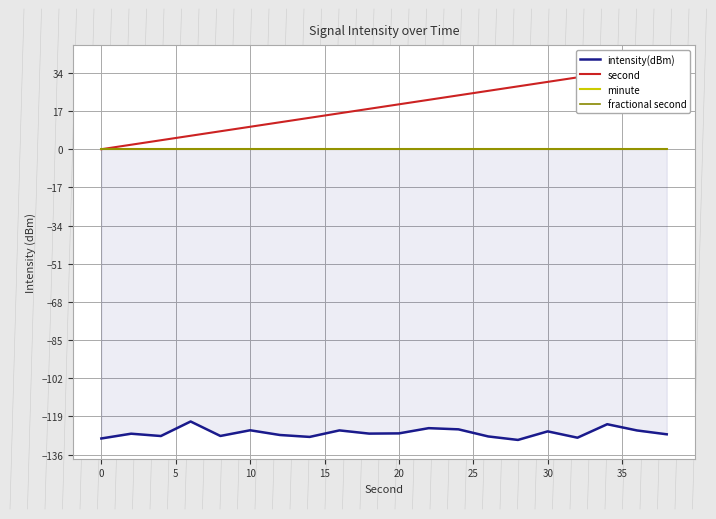

What are all the series names shown in the legend?

intensity(dBm), second, minute, fractional second